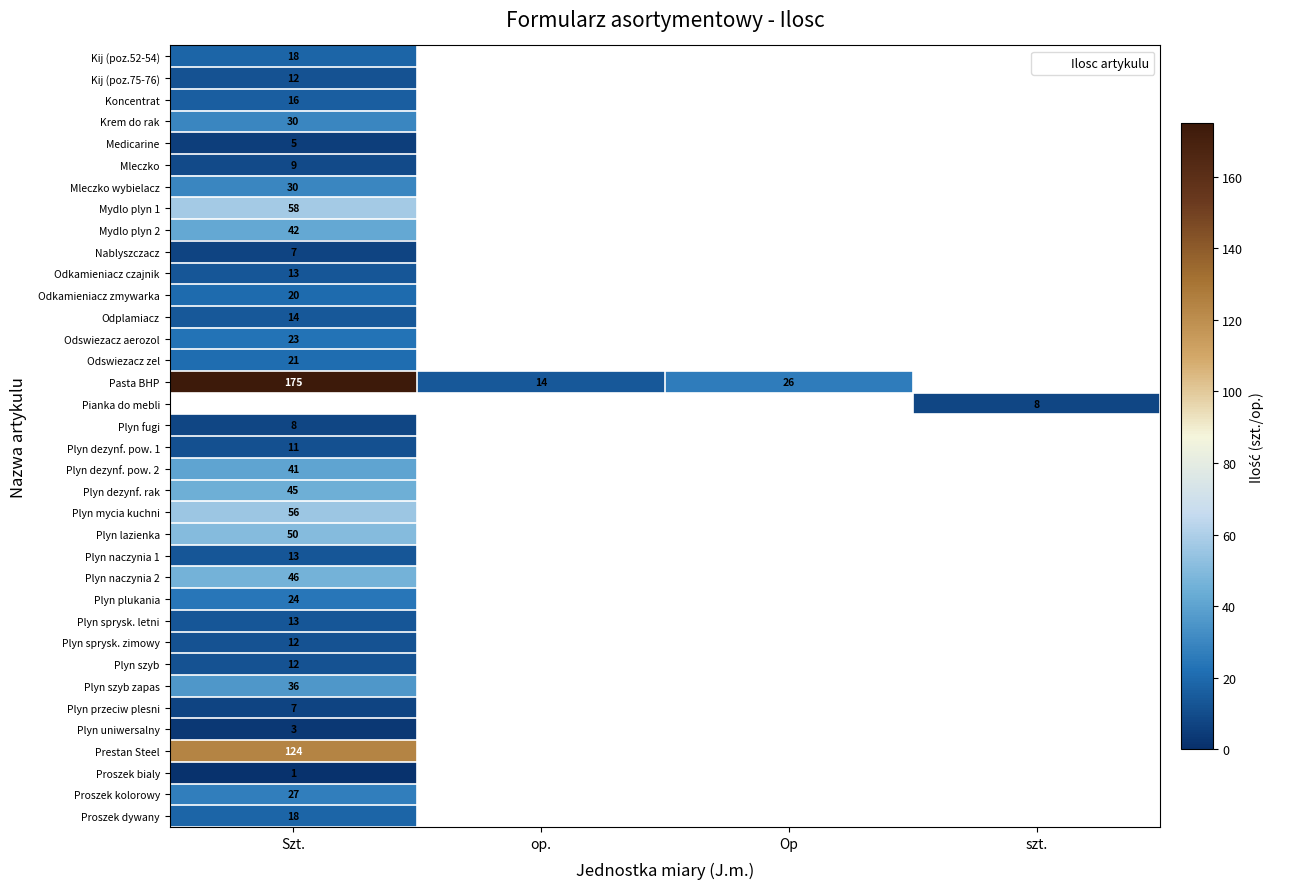

How many distinct data groups are displayed?

36